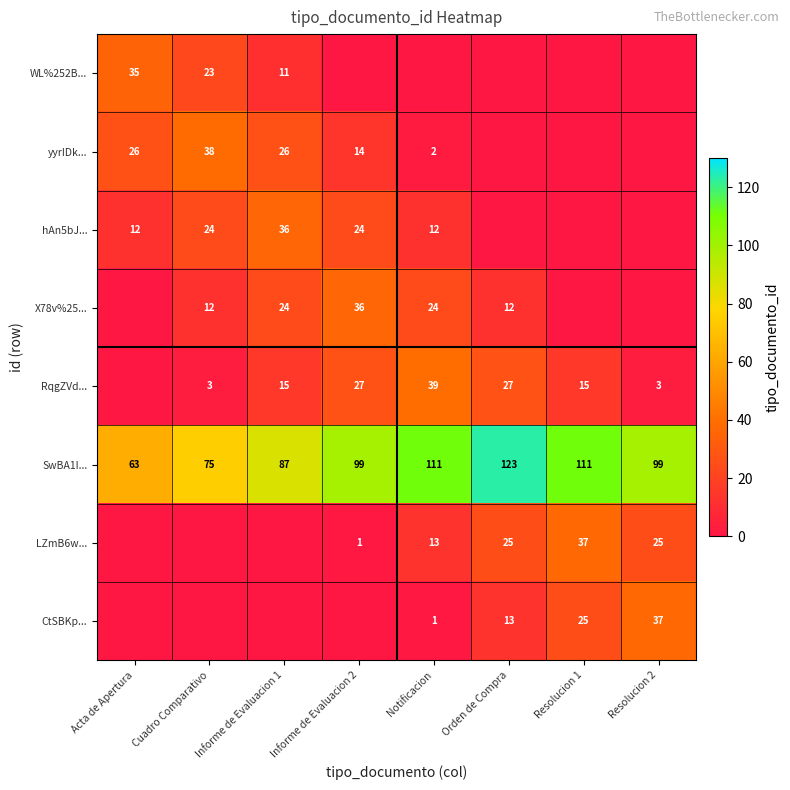

What is the difference between the highest and lowest values at Informe de Evaluacion 2?

99